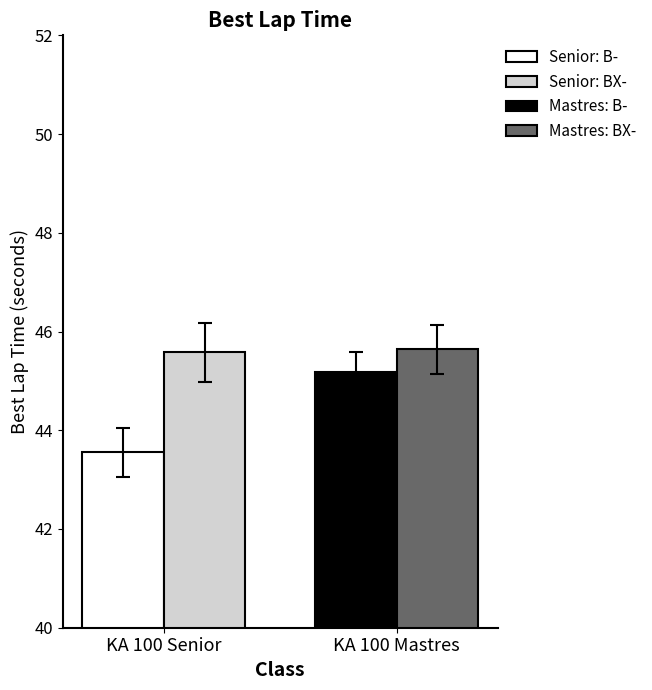

What is the smallest value displayed?

43.6